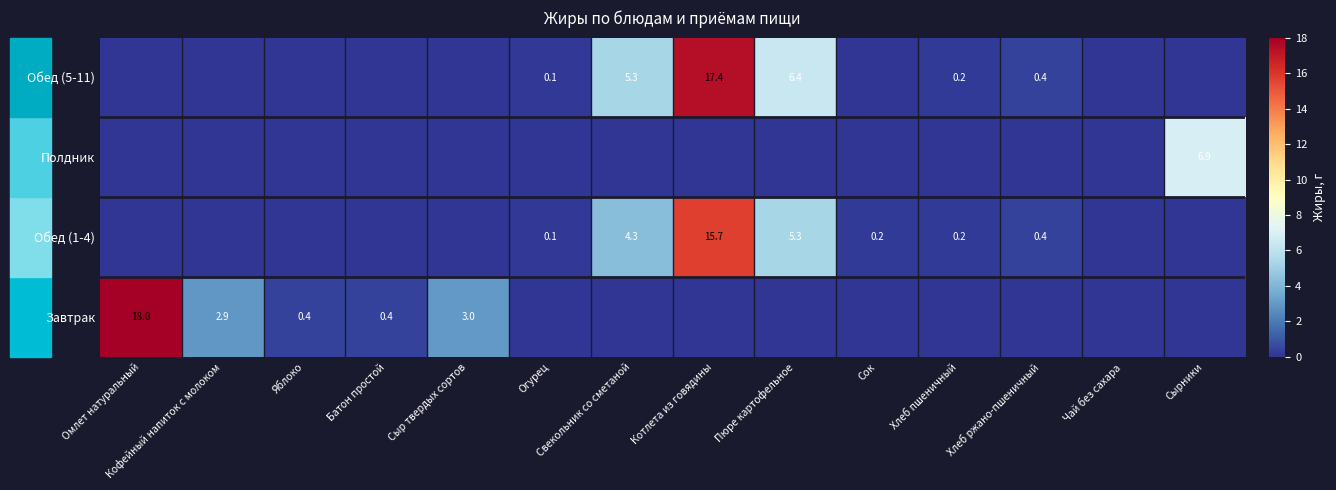

At which category does the chart reach its peak across all series?

Омлет натуральный